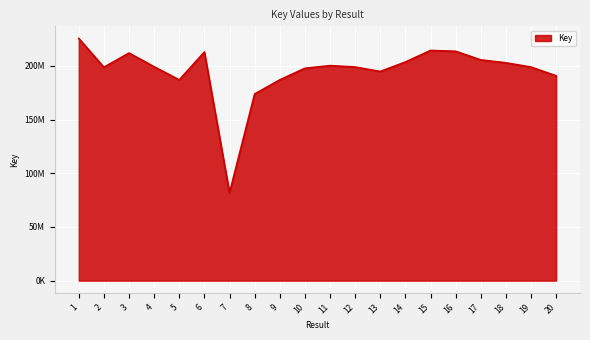

Does the chart have visible grid lines?

Yes